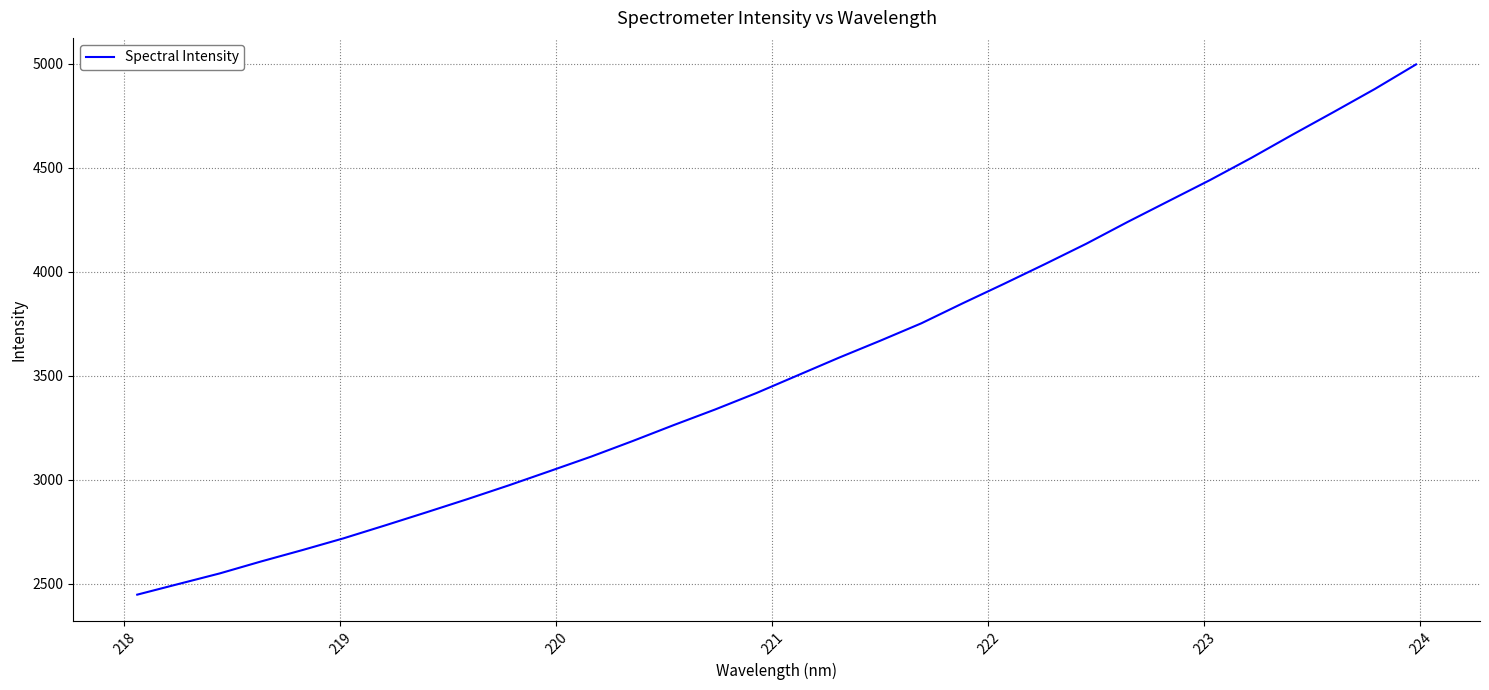

What is the difference between the maximum and minimum values?

2549.2